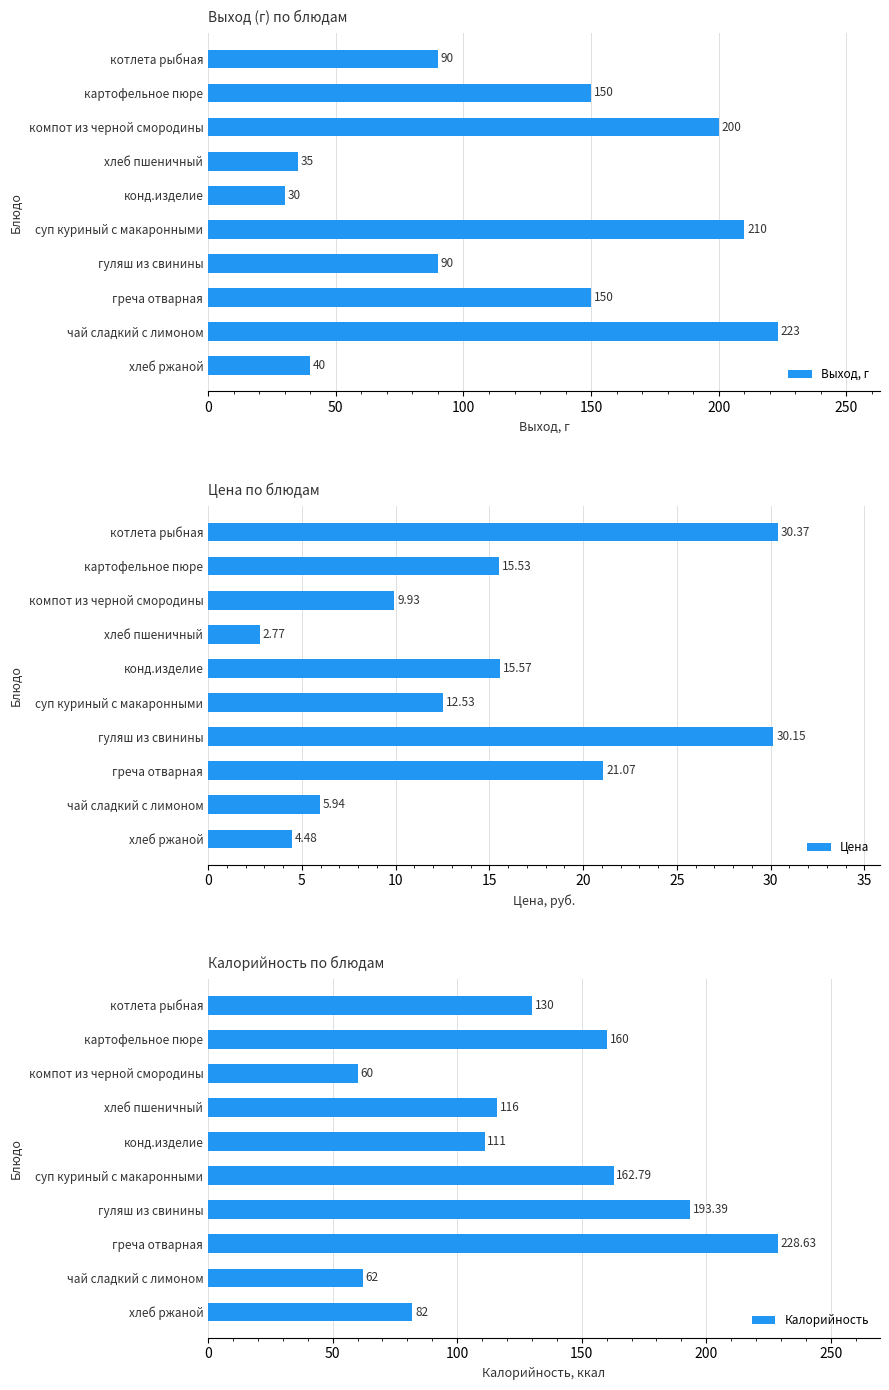

At which label does Выход, г reach its peak?

чай сладкий с лимоном